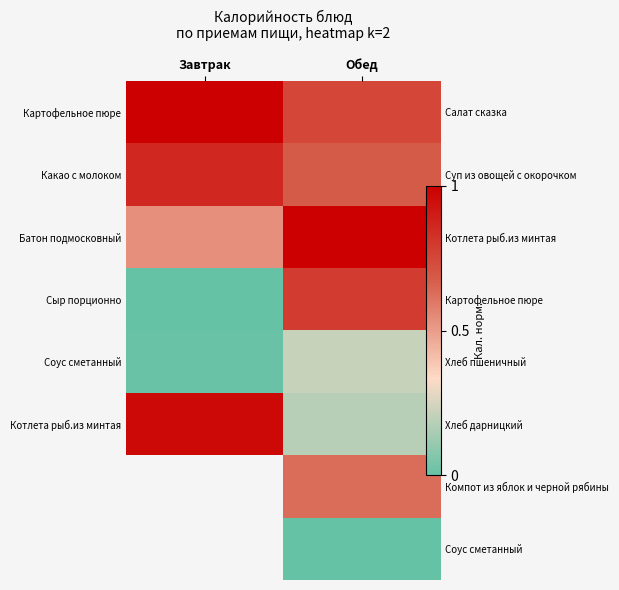

The value of Какао с молоком at Обед is 0.7. True or false?

True